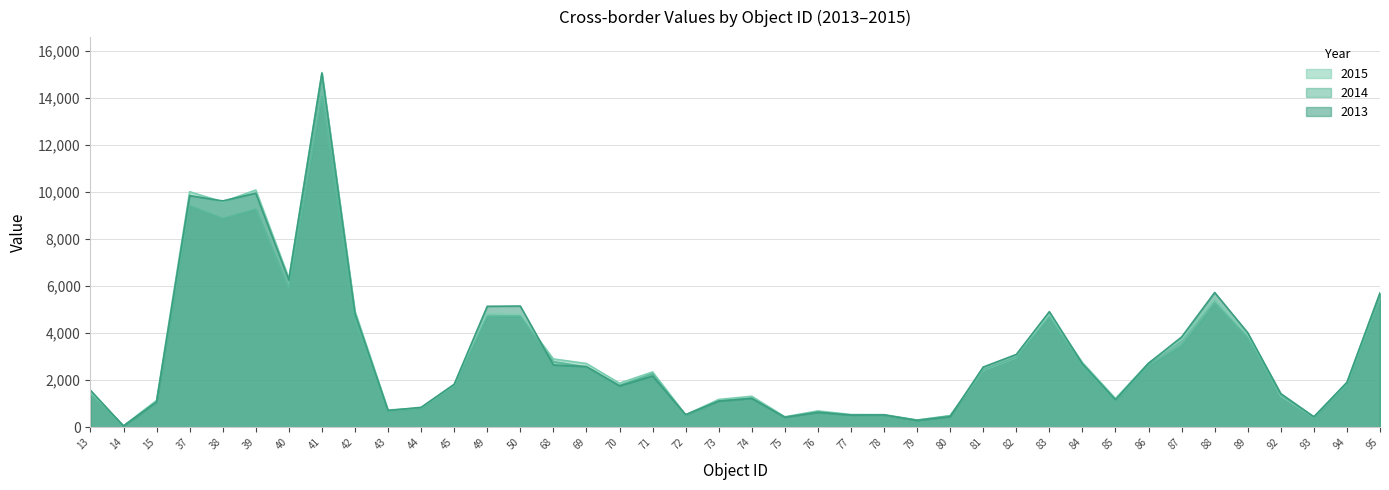

What is the sum of the 2014 values at 41 and 38?

22948